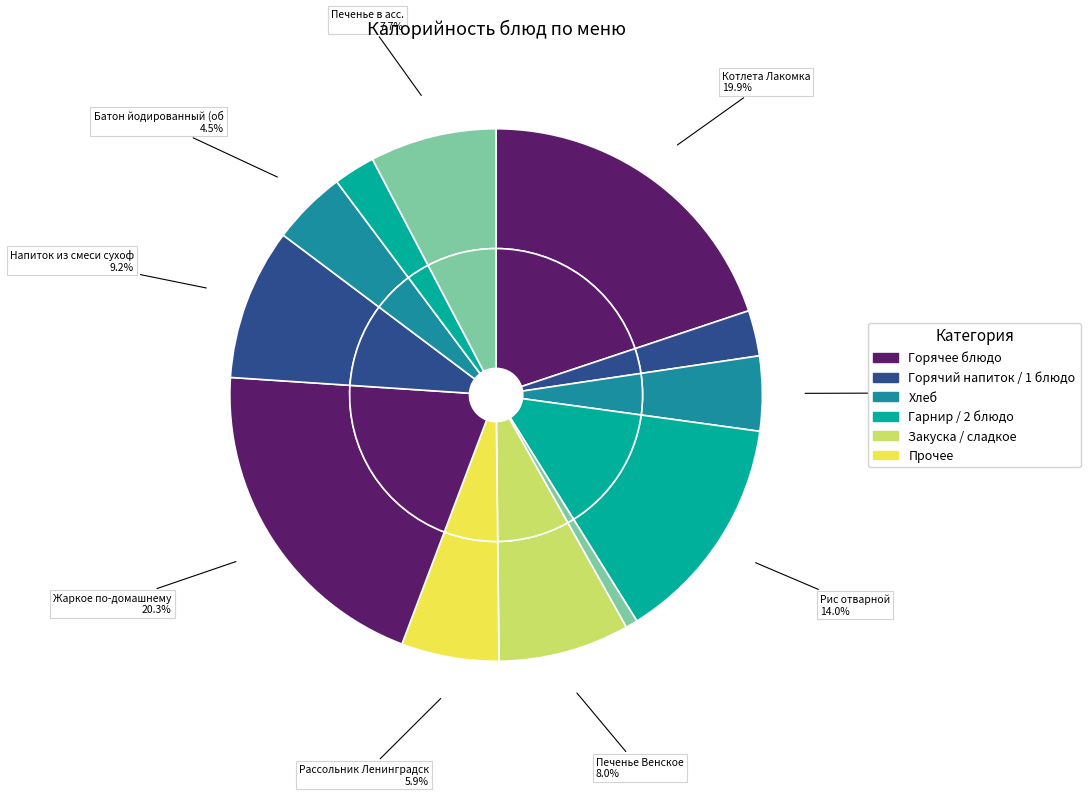

Combined, what portion of the pie is Печенье в асс. and Батон йодированный (завтрак)?

12.2%